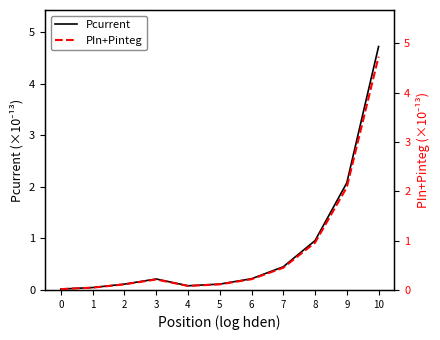

Which has a higher value, 1 or 9?

9